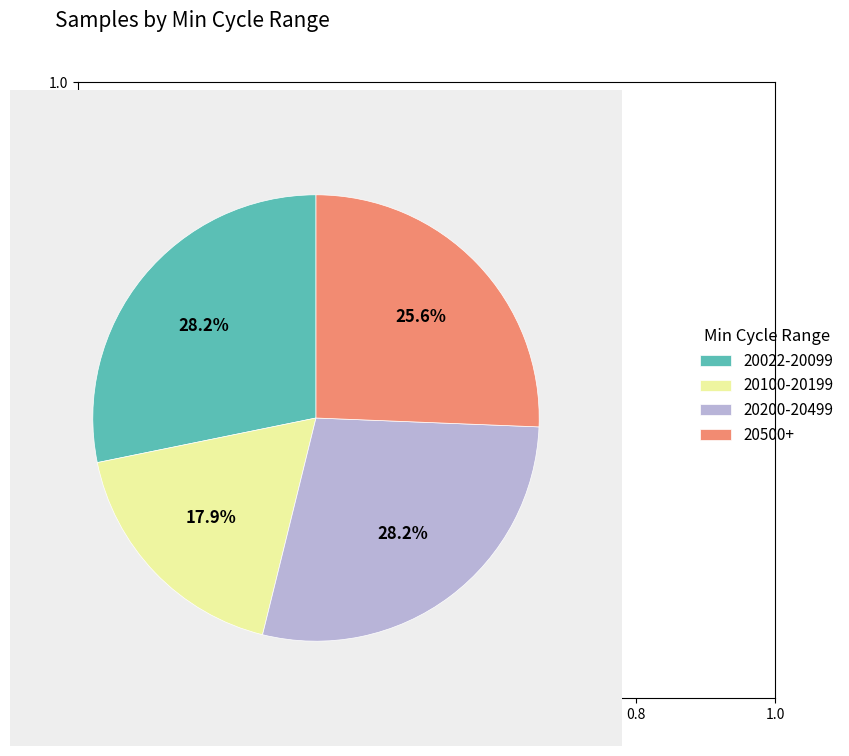

How much of the chart is everything except 20100-20199?

82.1%